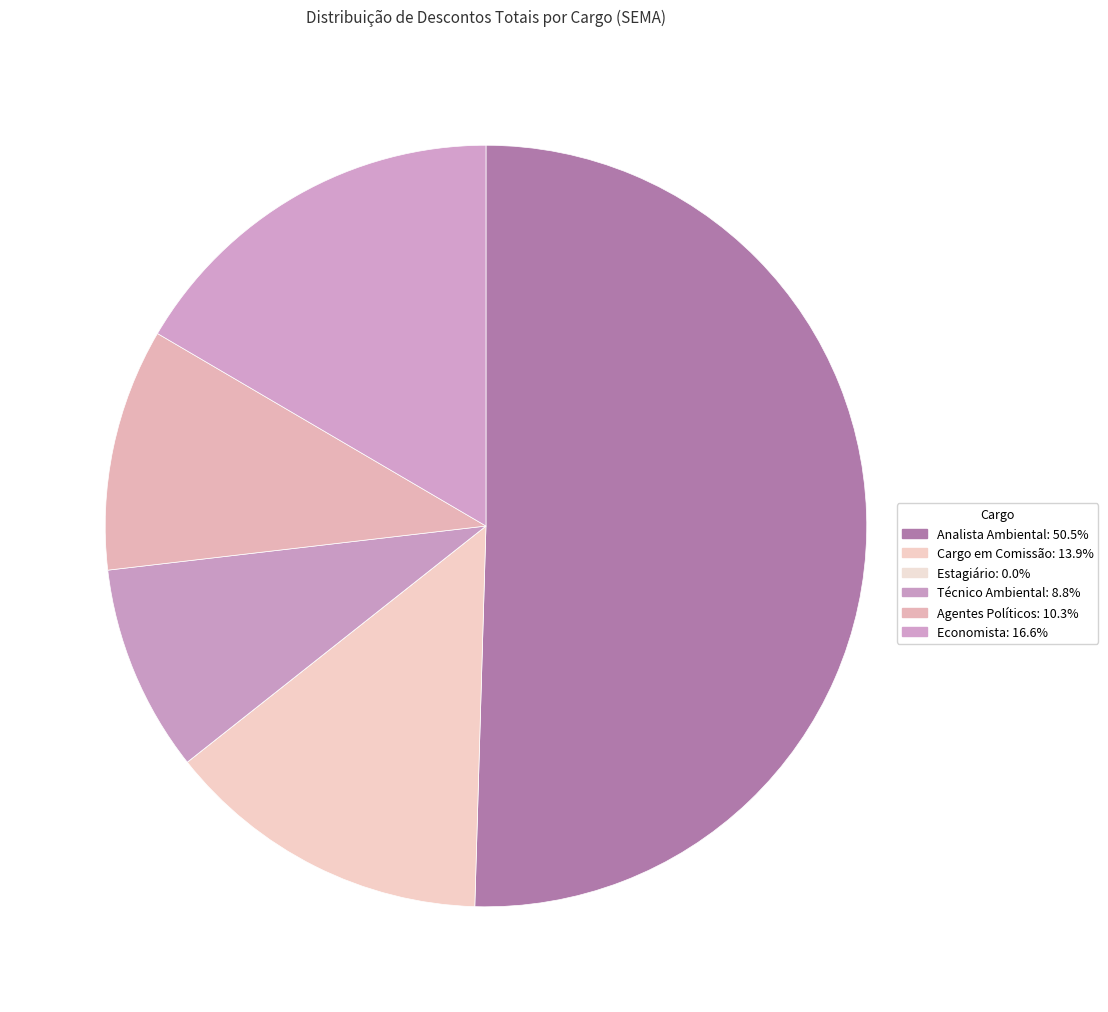

What is the total percentage of Cargo em Comissão and Economista?

30.4%